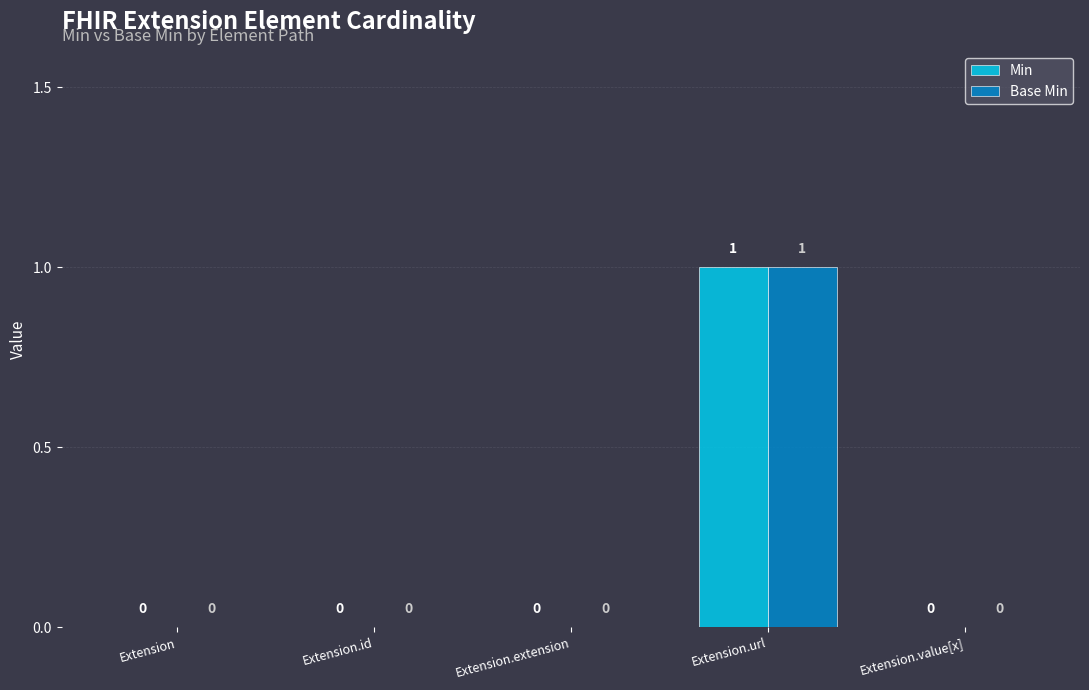

What is the highest value of the Min series?

1